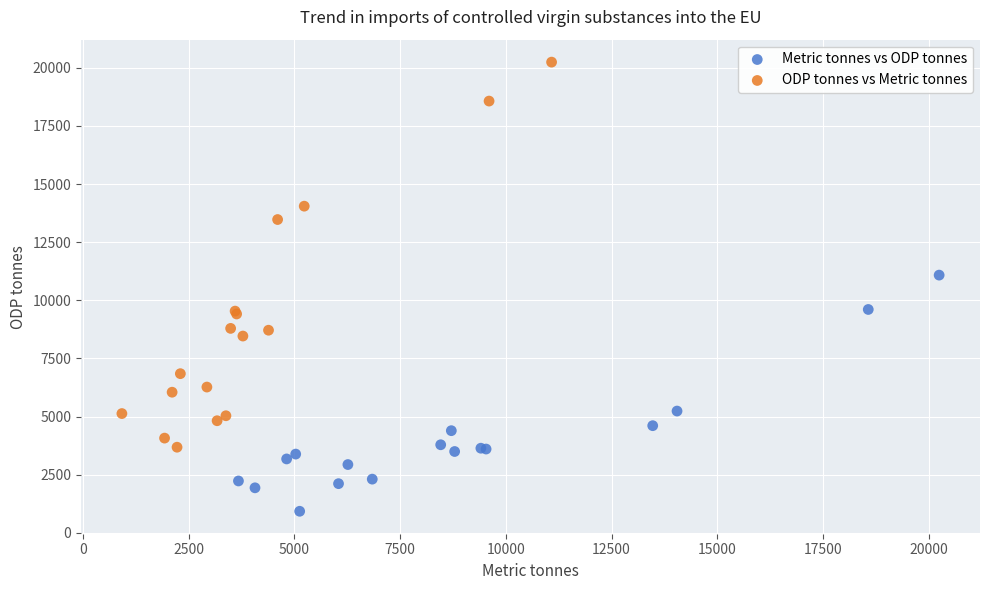

Which series contains the highest Y value?

ODP tonnes vs Metric tonnes